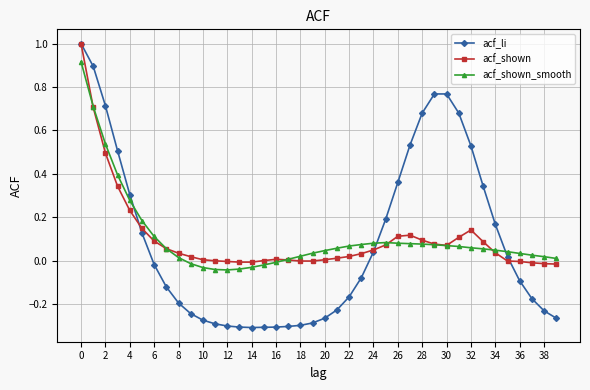

What is the maximum value for acf_li?

1.0